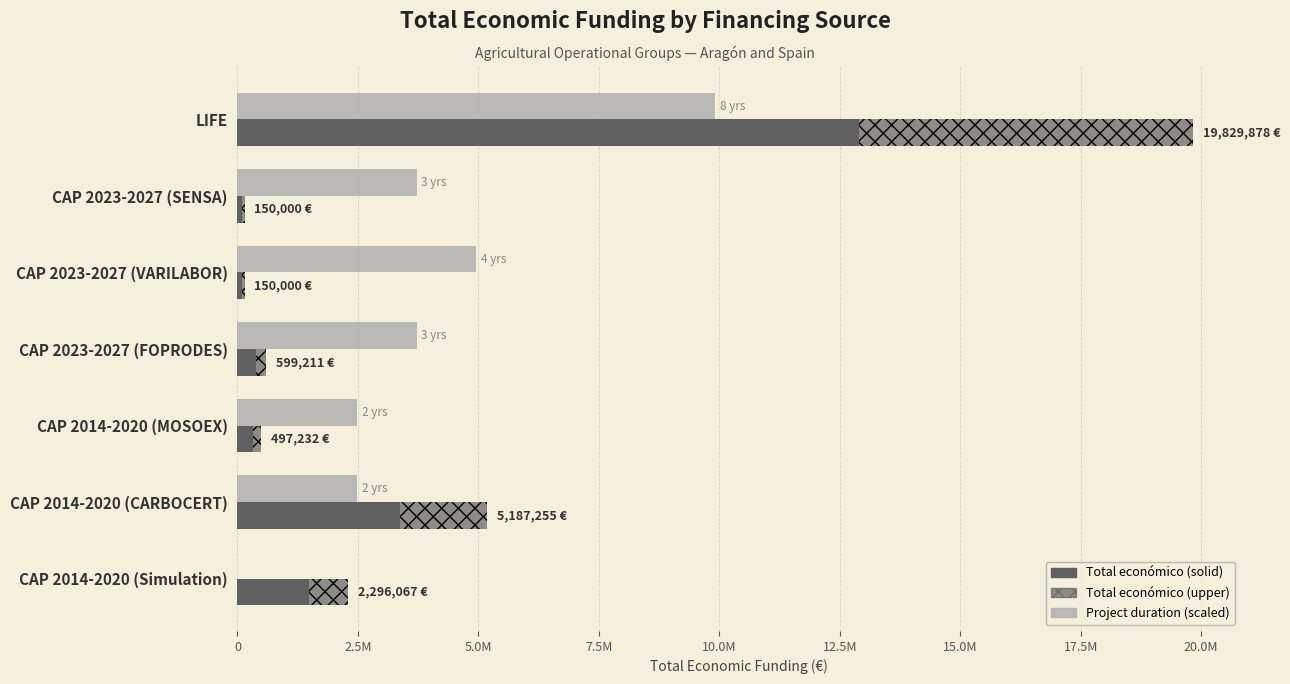

How many bars are there in each group?

3